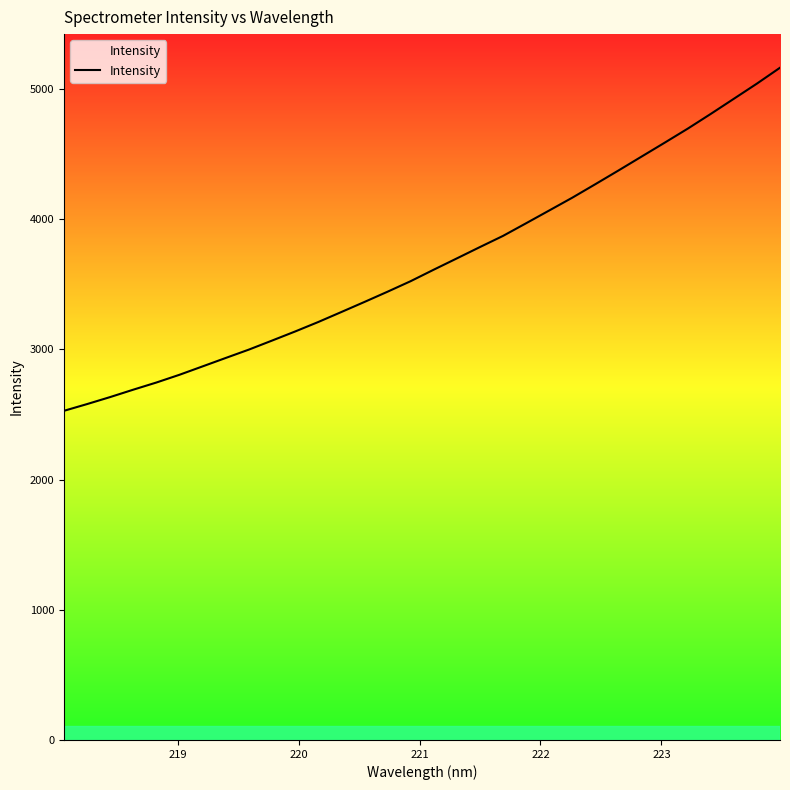

What is the difference between the maximum and minimum values?

2635.5